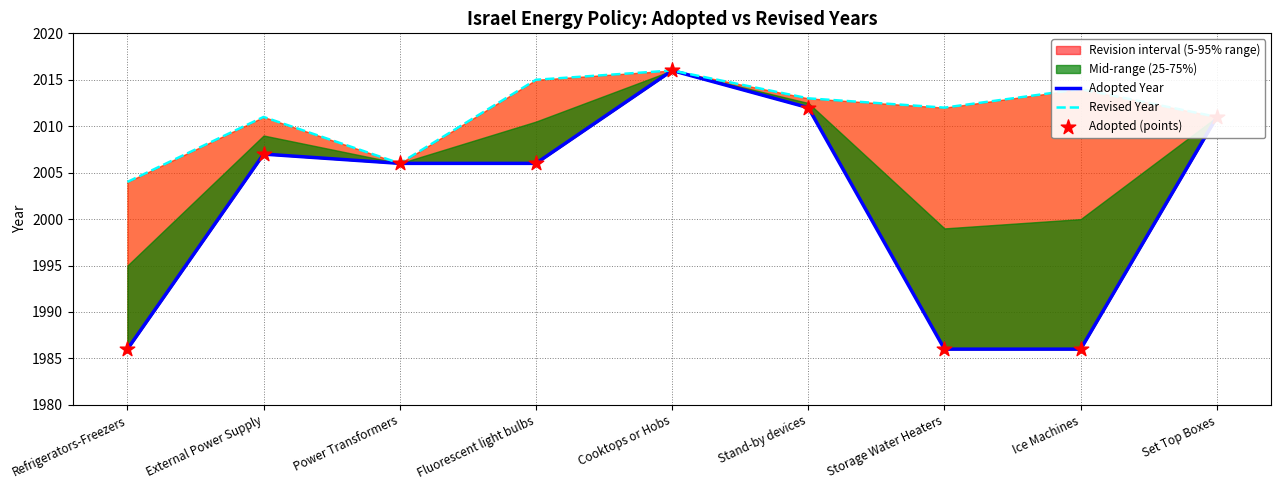

Which series has the largest total across all categories?

Revised Year